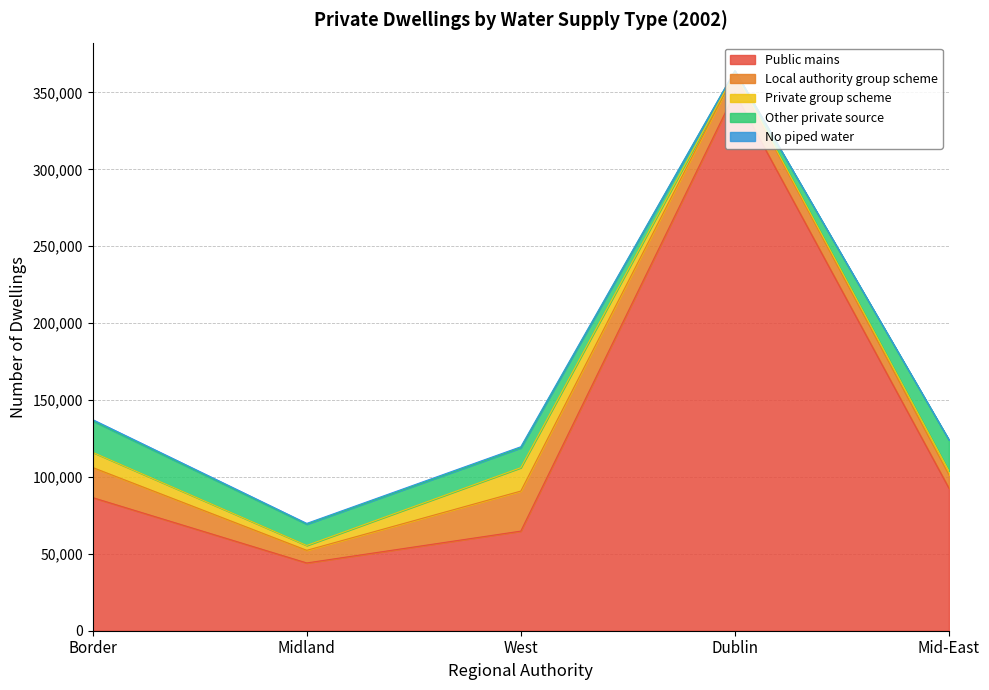

Which series has the largest total across all categories?

Public mains